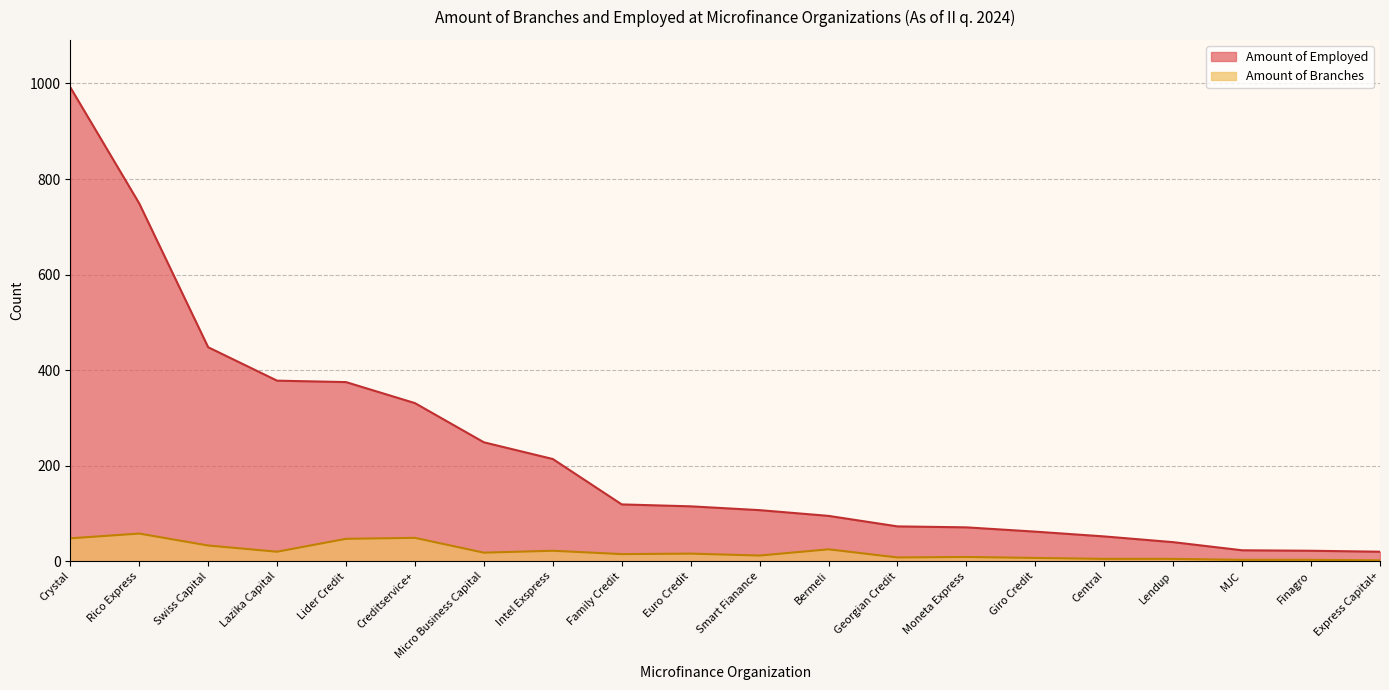

How many lines are shown in the chart?

2